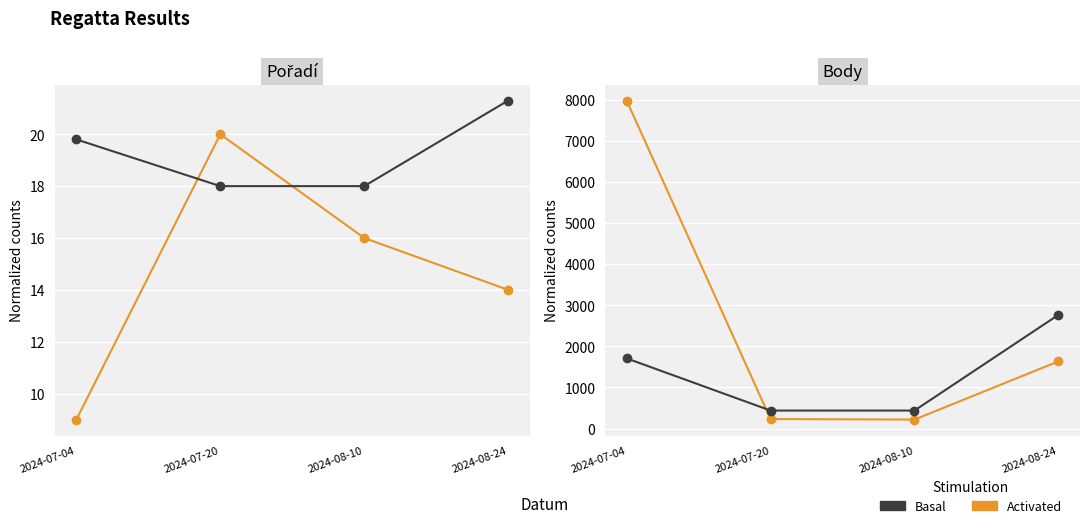

How many series are shown in this chart?

2